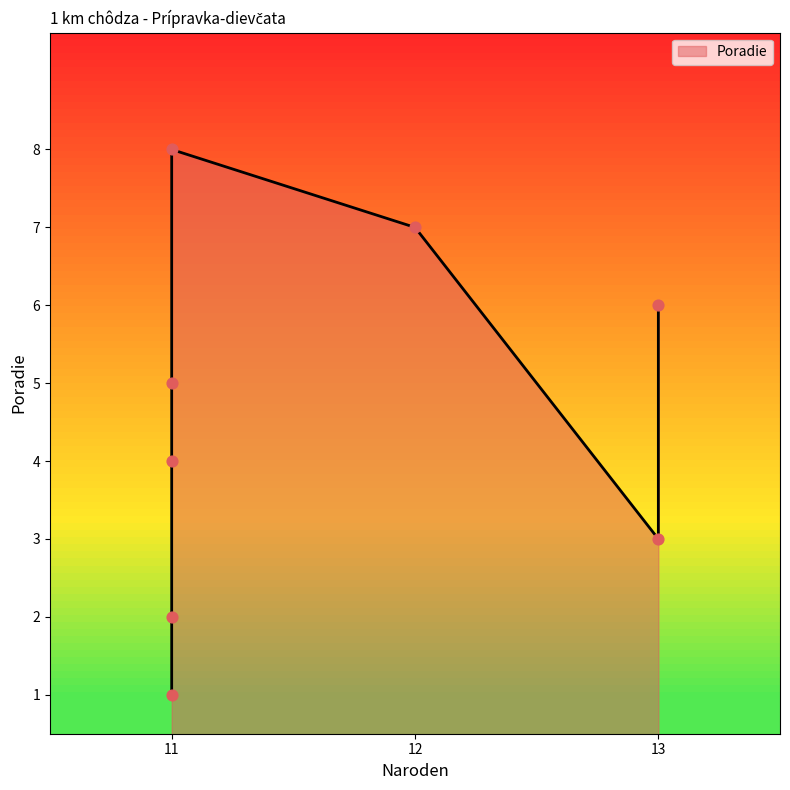

What is the ratio of the value at 13 to the value at 11?

1.5